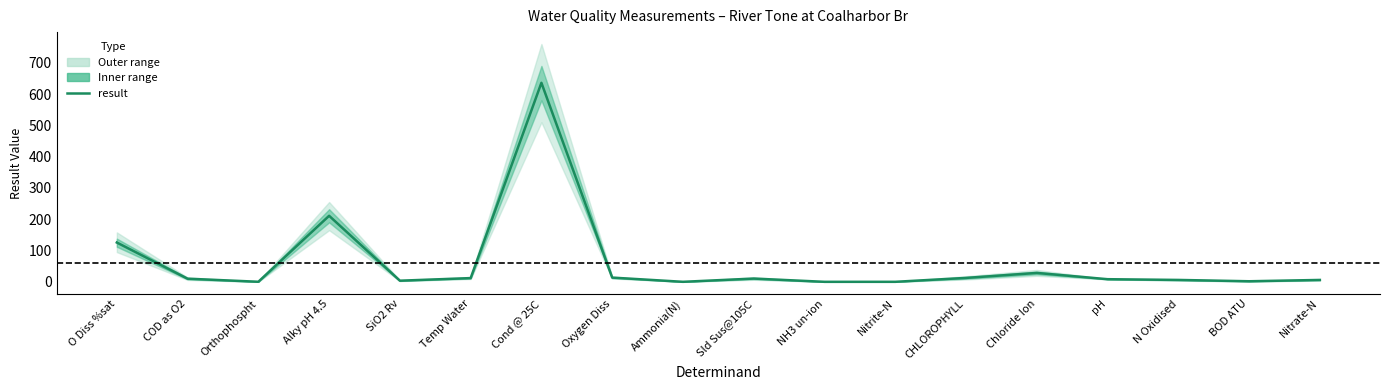

Reading left to right, extract all data points from this chart.

125.6	10.0	0.2	211.0	3.6	11.9	636.0	13.5	0.0	10.4	0.0	0.0	12.5	28.4	8.4	6.0	1.8	6.0